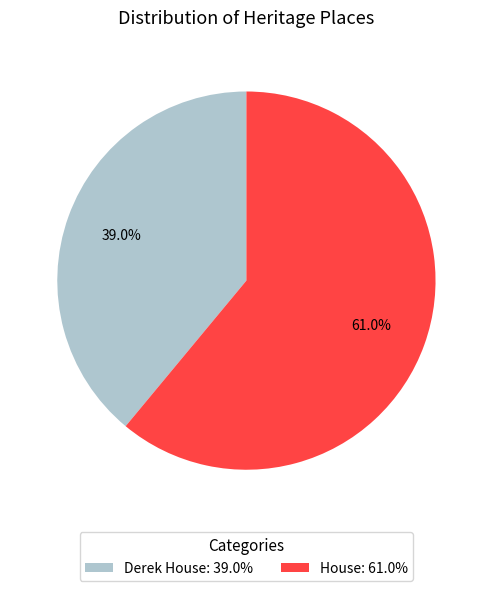

What percentage is the House slice, to the nearest percent?

61%